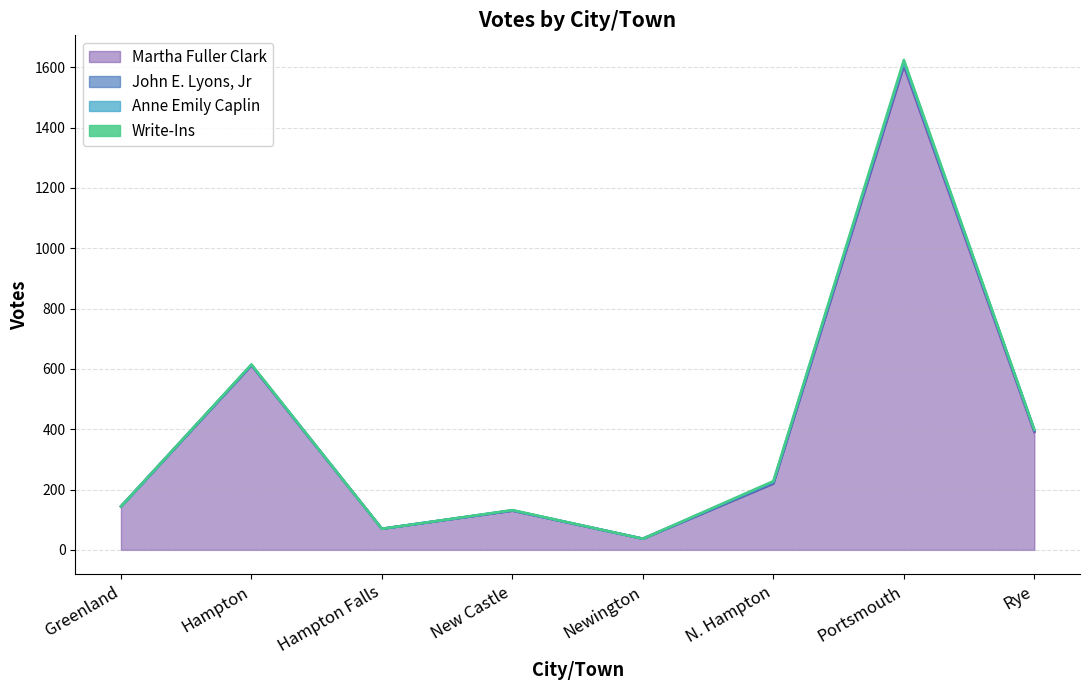

Reading left to right, list all the values displayed in this chart.

Martha Fuller Clark: 144	612	70	130	37	220	1605	391
John E. Lyons, Jr: 0	1	0	1	0	2	9	5
Anne Emily Caplin: 0	1	0	0	0	4	3	2
Write-Ins: 0	1	0	1	0	2	8	1